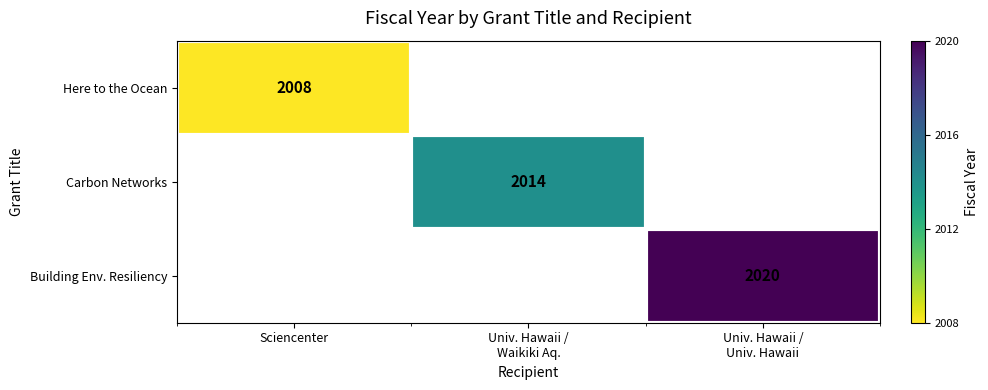

How many distinct data groups are displayed?

3